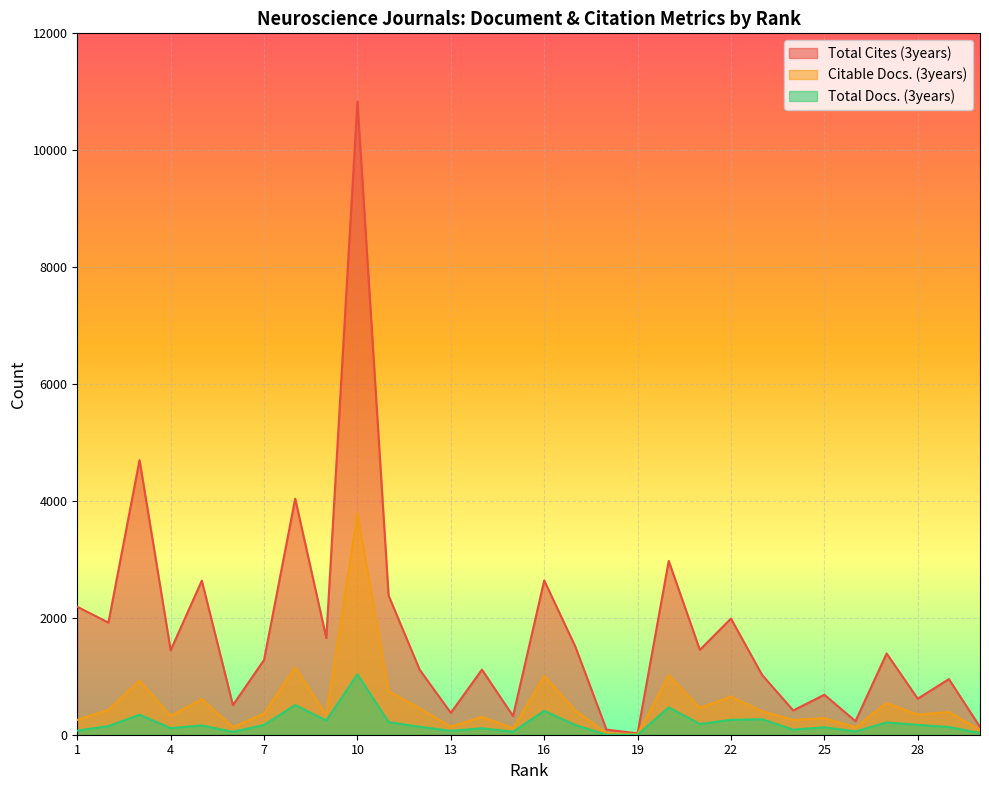

At which label does Citable Docs. (3years) reach its peak?

10